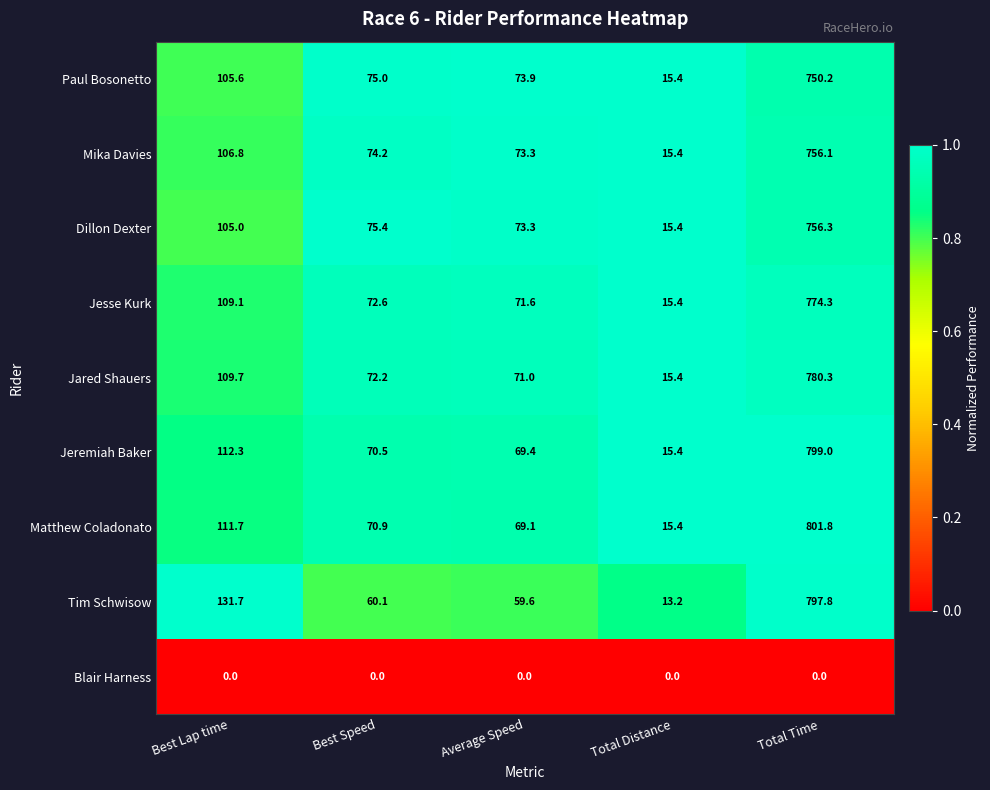

List the series in order of their peak value, highest first.

Matthew Coladonato, Jeremiah Baker, Tim Schwisow, Jared Shauers, Jesse Kurk, Dillon Dexter, Mika Davies, Paul Bosonetto, Blair Harness